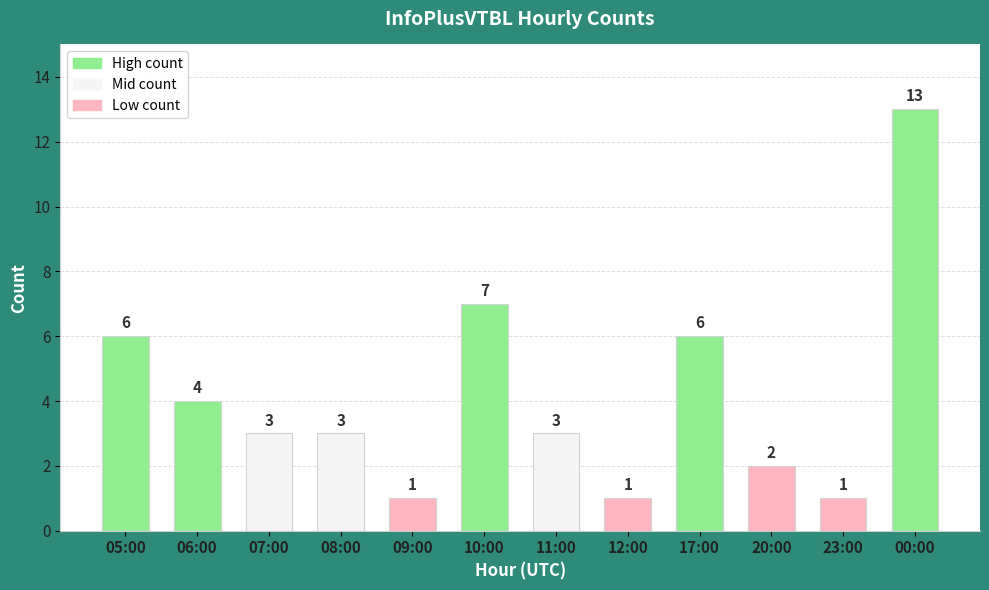

What is the value of the 6th bar from the left?

7